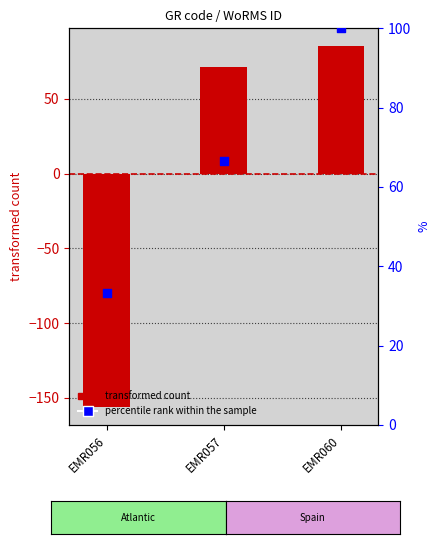

At which category is the sum across all series the highest?

EMR060